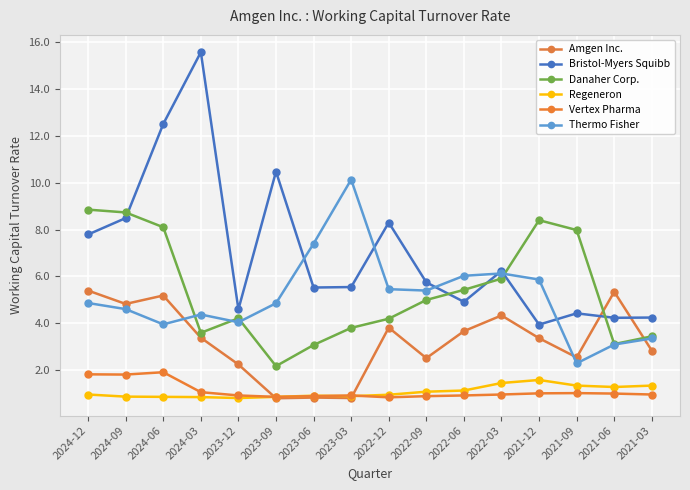

What is the maximum value shown in the chart?

15.6